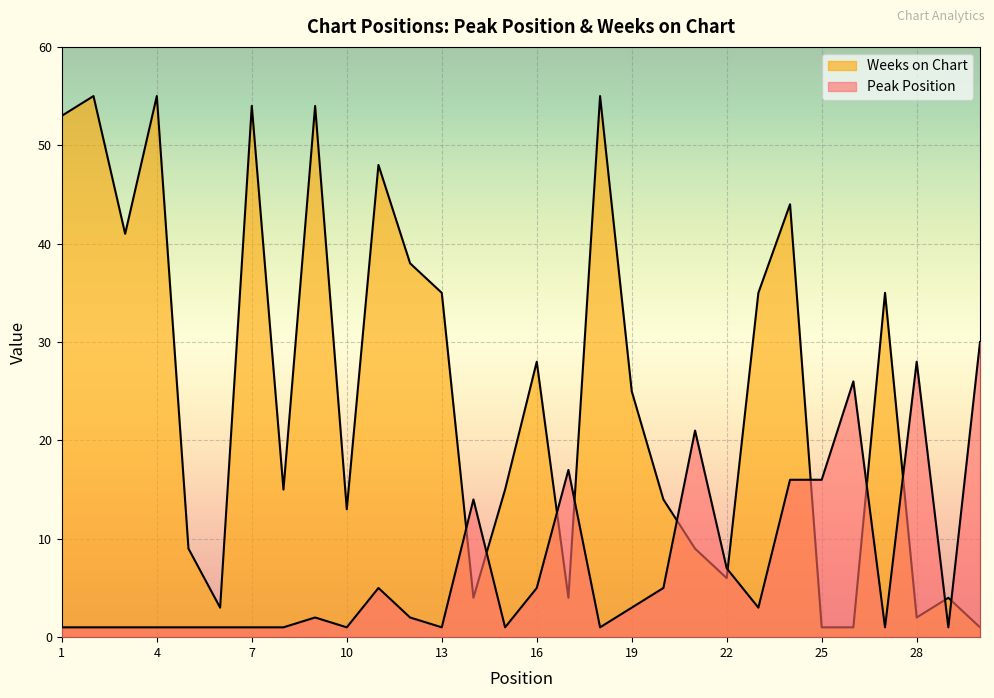

What are all the series names shown in the legend?

Peak Position, Weeks on Chart